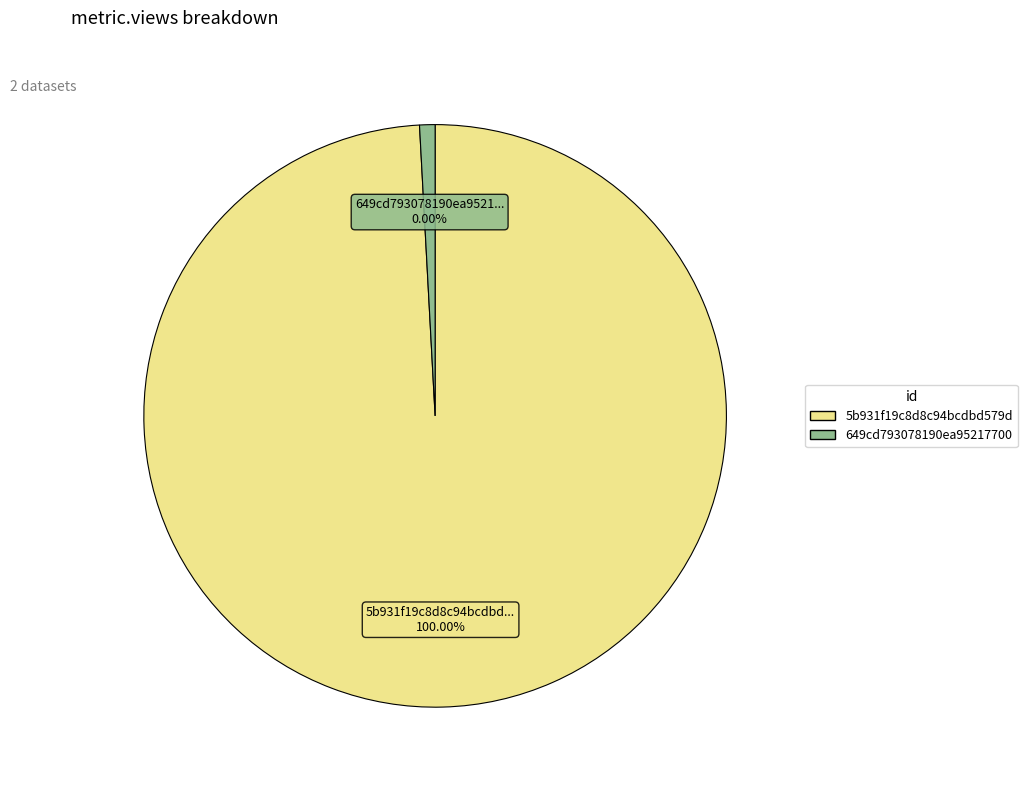

Which category has the smallest portion of the pie?

649cd793078190ea95217700